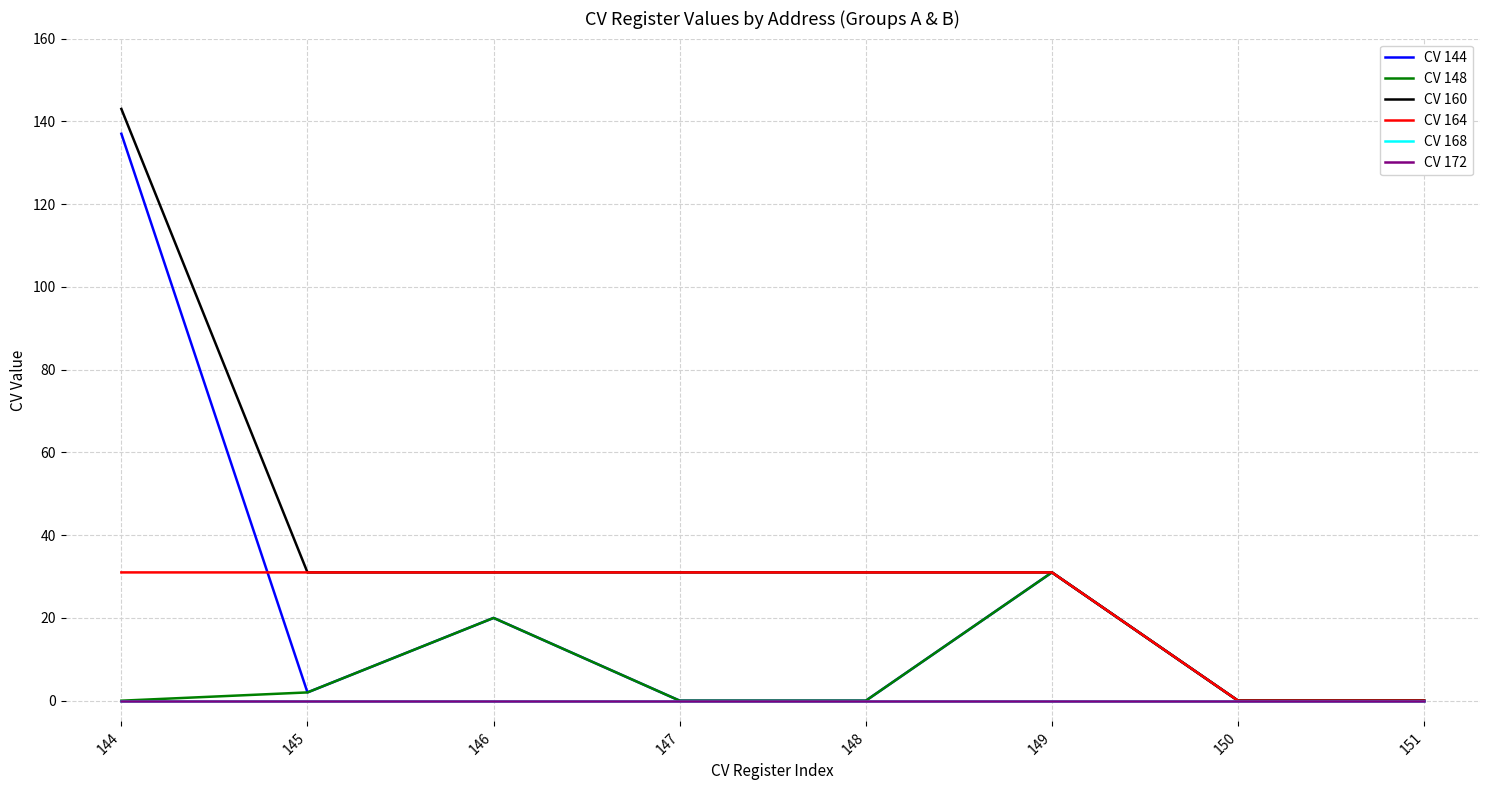

Reading right to left, list all the values displayed in this chart.

CV 144: 151=0	150=0	149=31	148=0	147=0	146=20	145=2	144=137
CV 148: 151=0	150=0	149=31	148=0	147=0	146=20	145=2	144=0
CV 160: 151=0	150=0	149=31	148=31	147=31	146=31	145=31	144=143
CV 164: 151=0	150=0	149=31	148=31	147=31	146=31	145=31	144=31
CV 168: 151=0	150=0	149=0	148=0	147=0	146=0	145=0	144=0
CV 172: 151=0	150=0	149=0	148=0	147=0	146=0	145=0	144=0